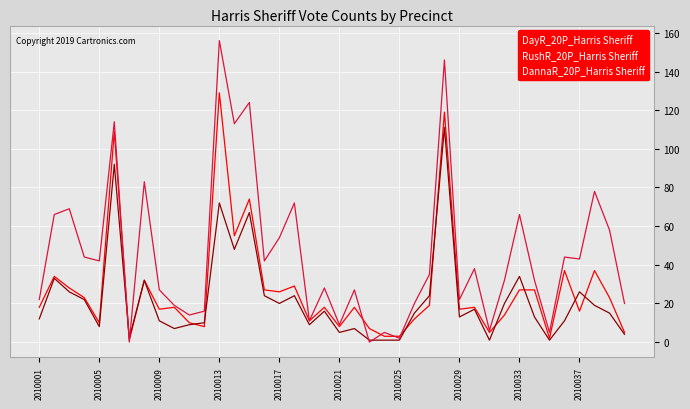

Does the chart display data point markers on the line(s)?

No